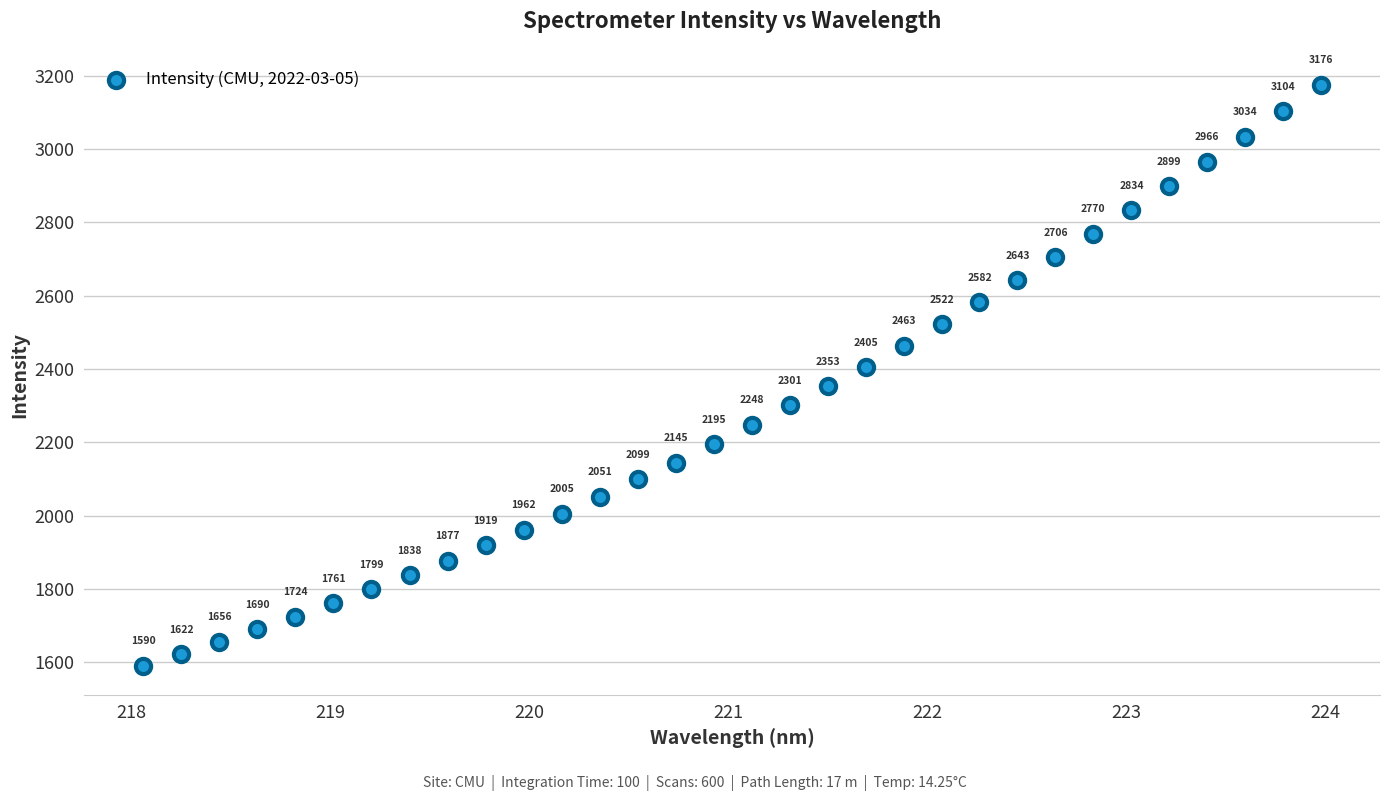

What Y value in the scatter plot is closest to 2383?

2405.0